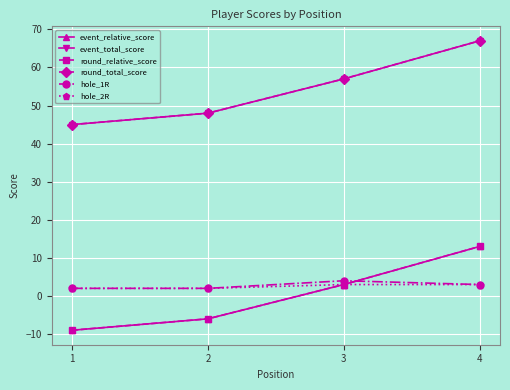

Which series has the widest spread of values?

event_relative_score